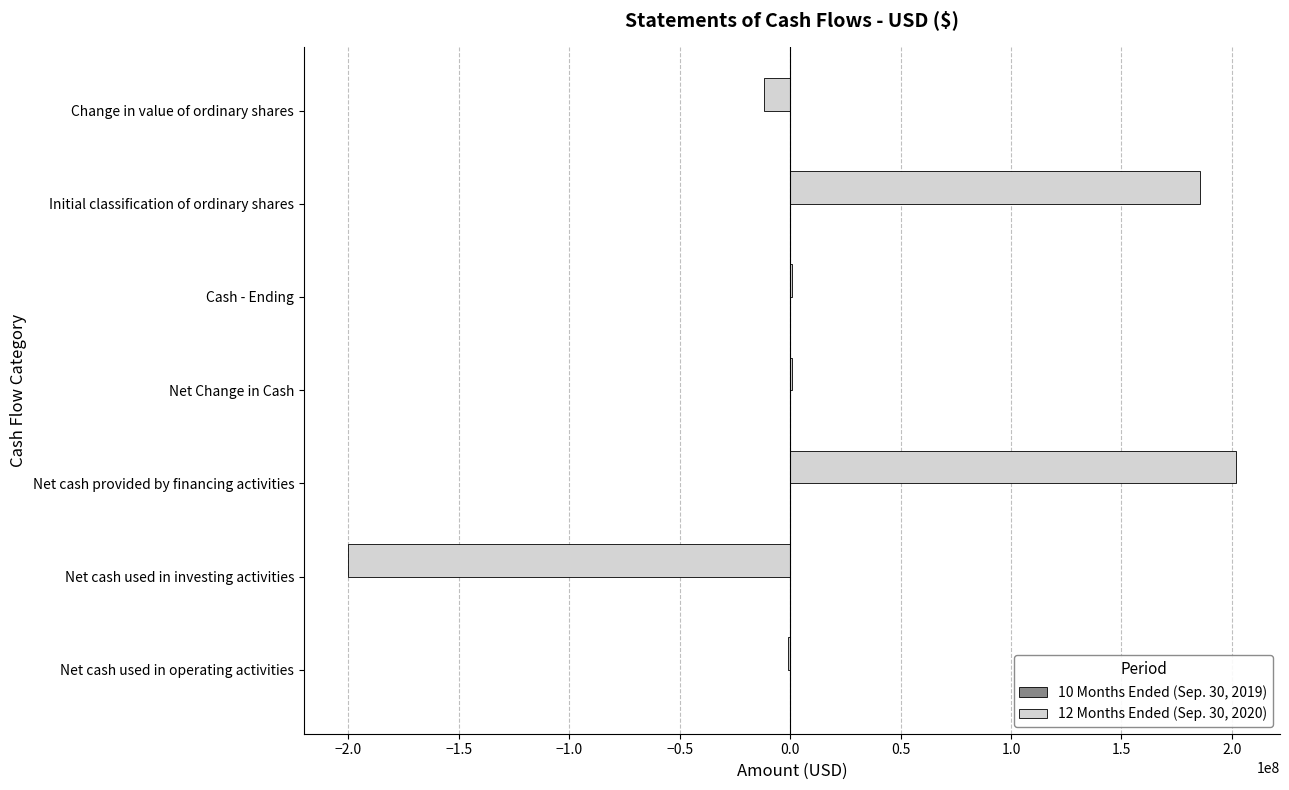

How many distinct data groups are displayed?

2